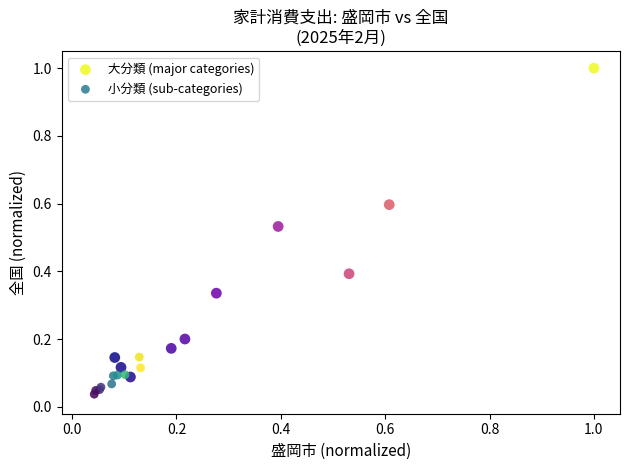

Which series reaches the maximum Y coordinate?

大分類 (major categories)